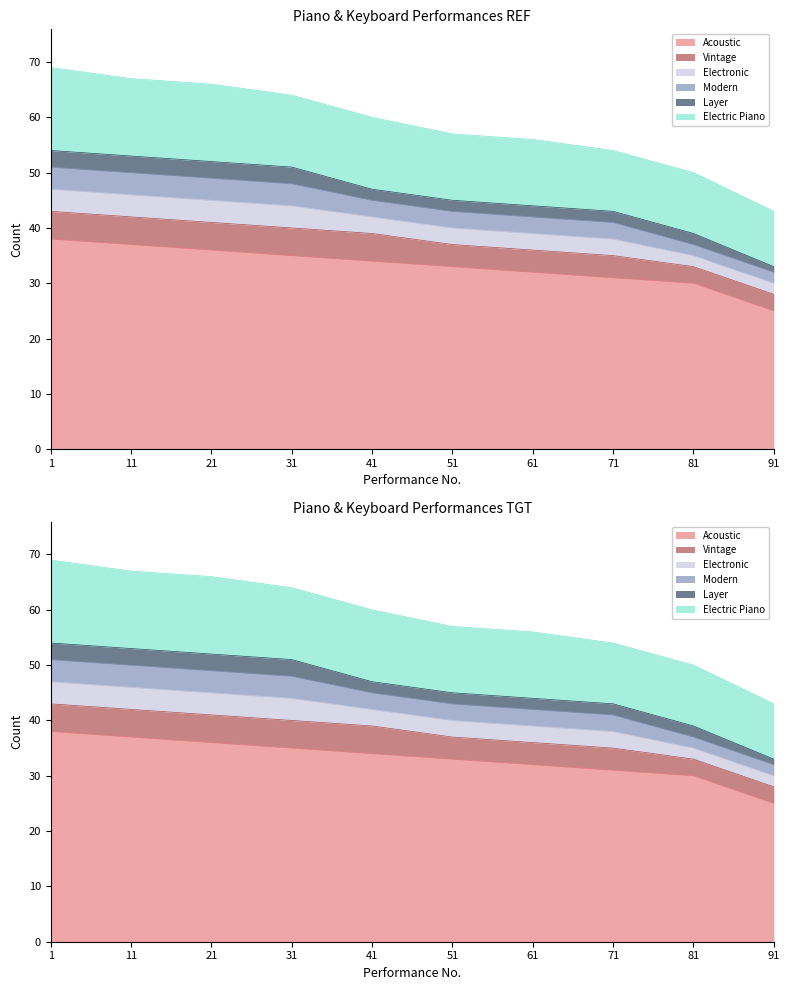

At which label does Layer reach its minimum?

91